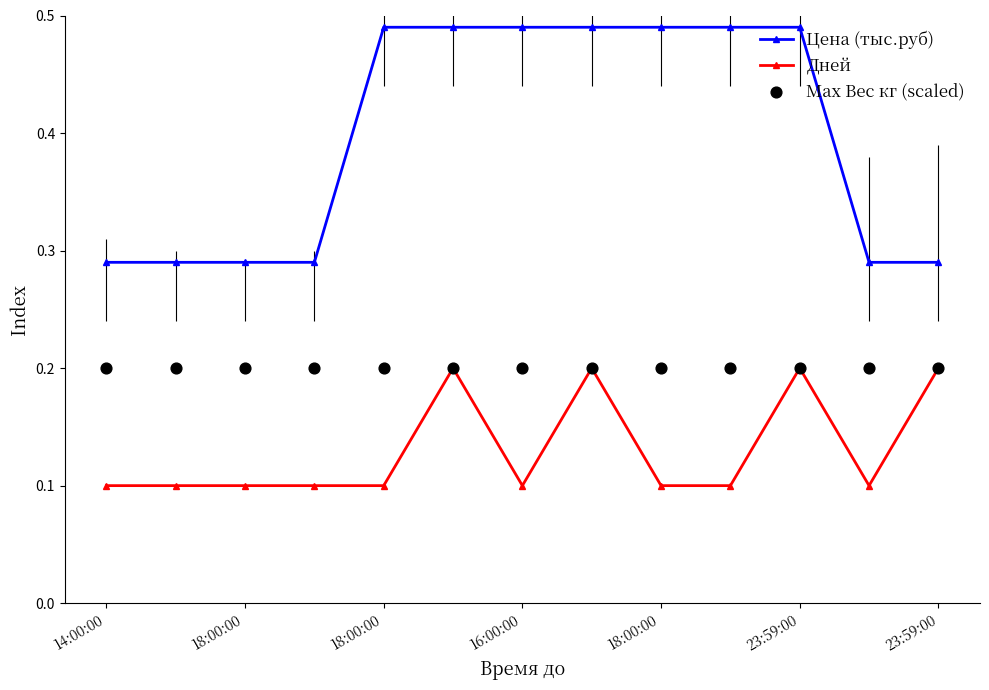

Which series contains the highest Y value?

Цена (тыс.руб)